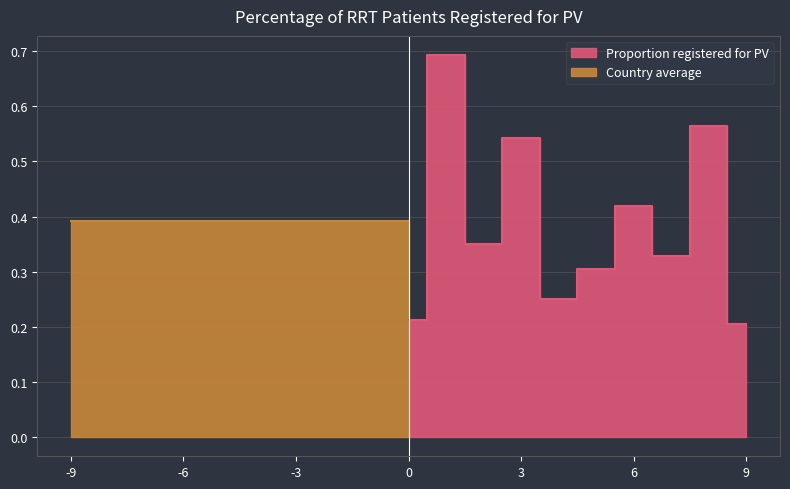

Reading left to right, extract all data points from this chart.

0.2	0.7	0.4	0.5	0.3	0.3	0.4	0.3	0.6	0.2